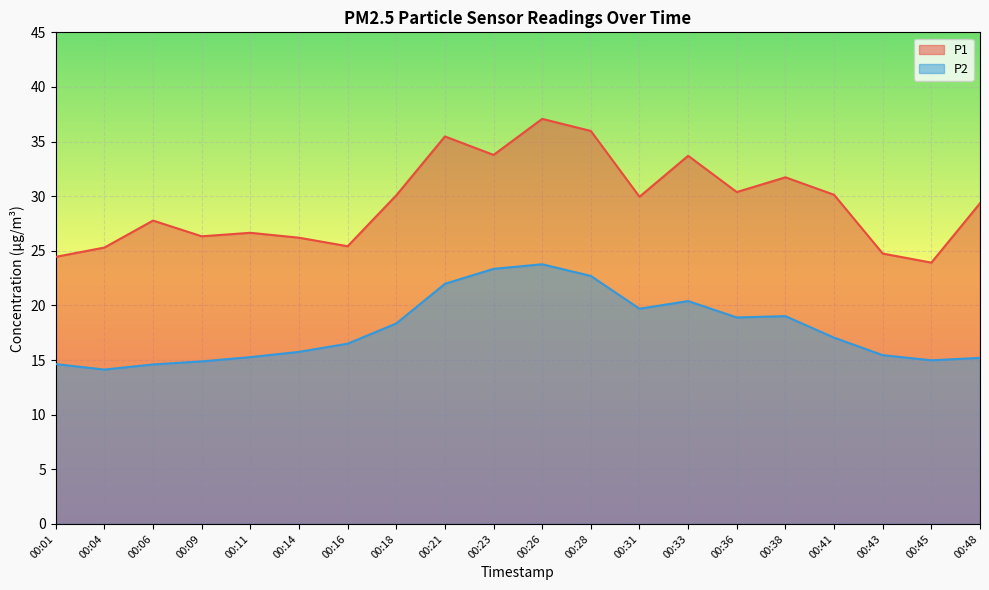

What is the value of the P2 point at the 11th from the left?

23.8